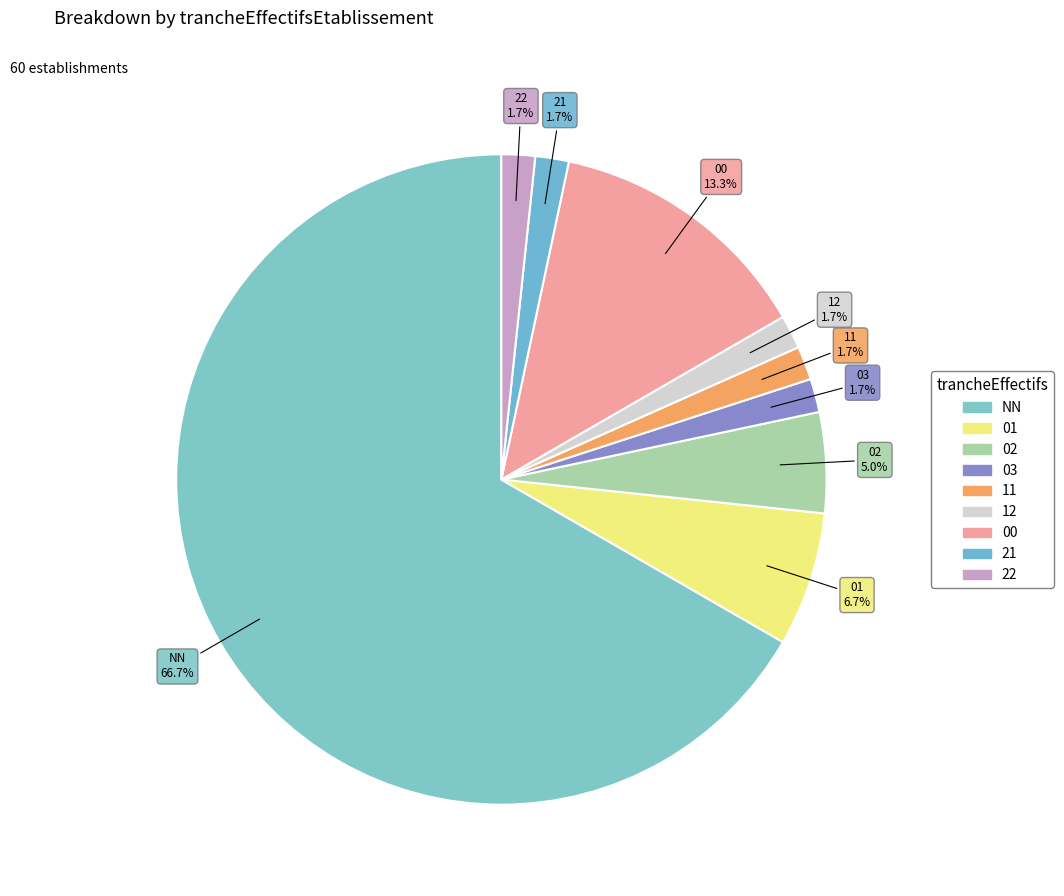

Combined, do 22 and 03 account for over 50%?

No